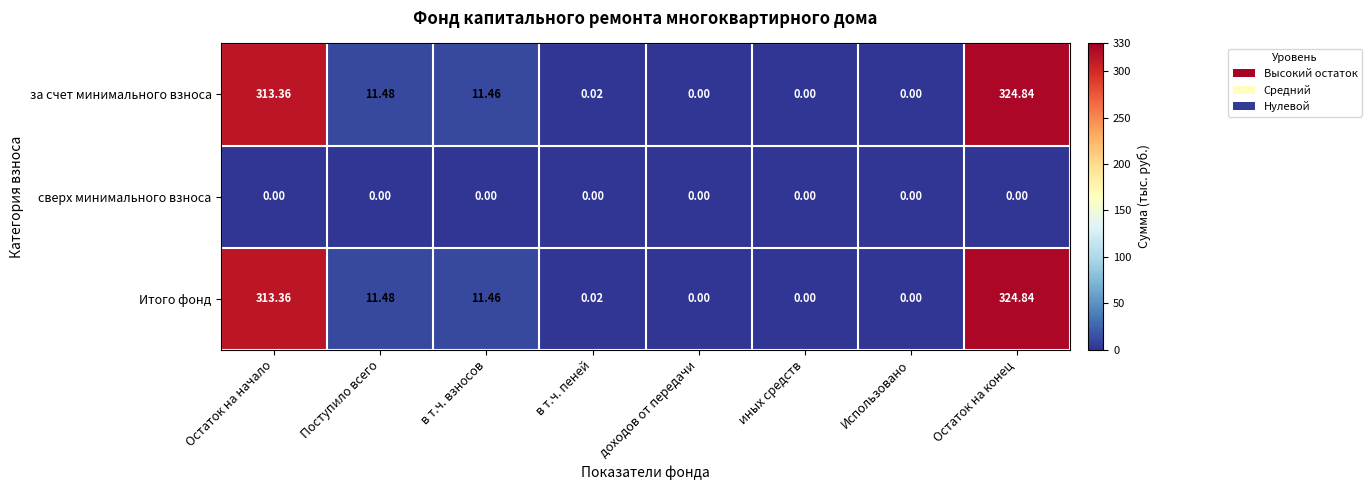

How many data points in за счет минимального взноса are above 11?

4